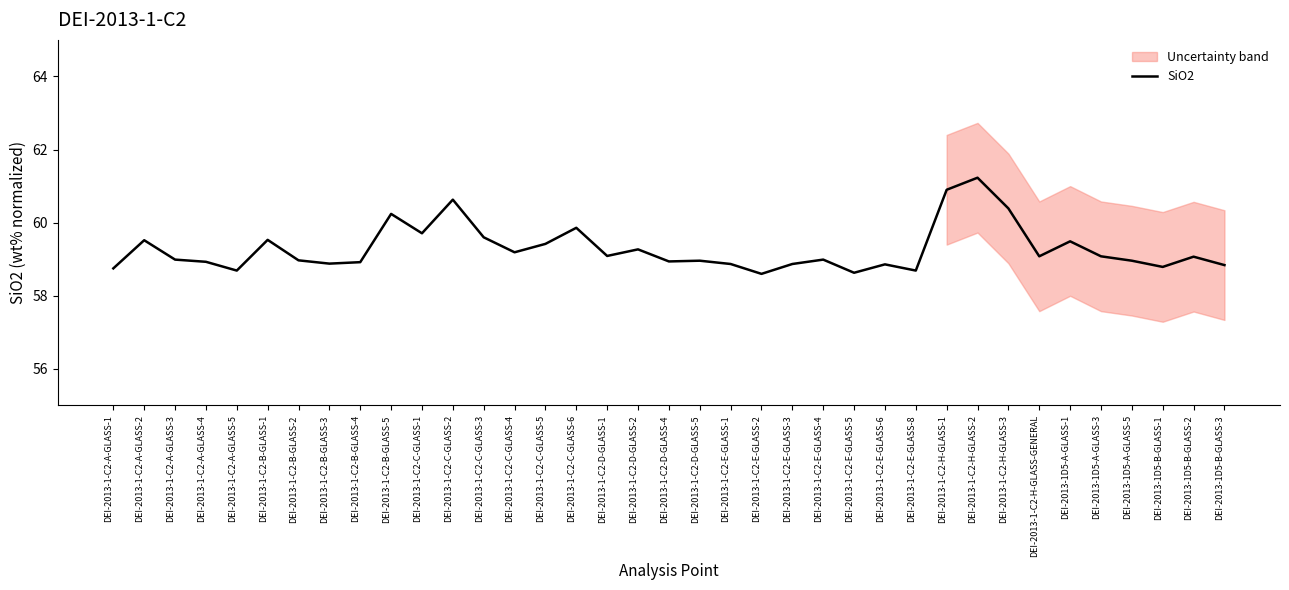

What is the minimum value shown in the chart?

58.6